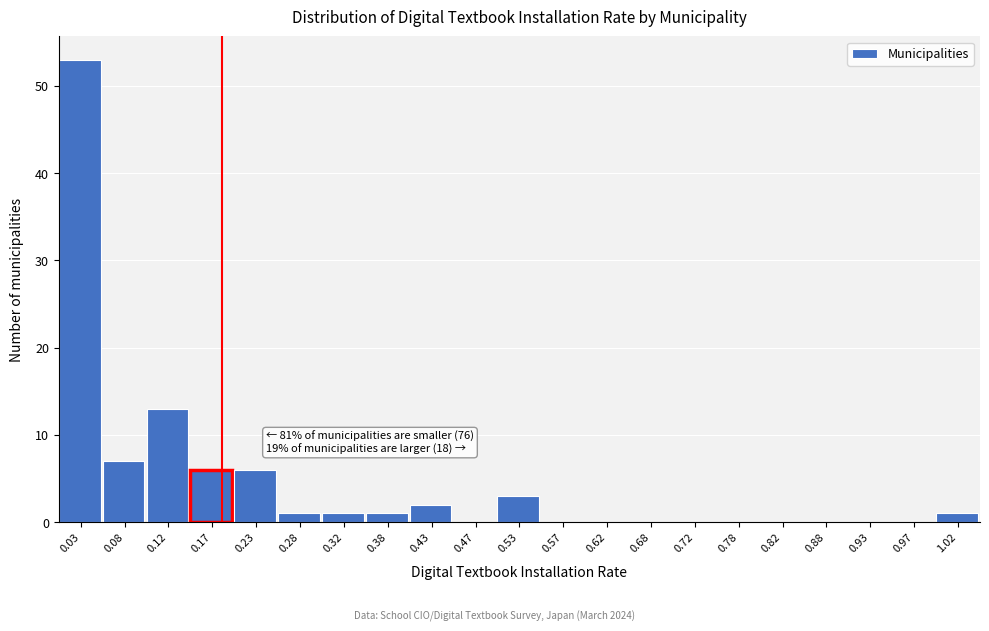

Over which range of the x-axis is the bar tallest?

0.00 to 0.05